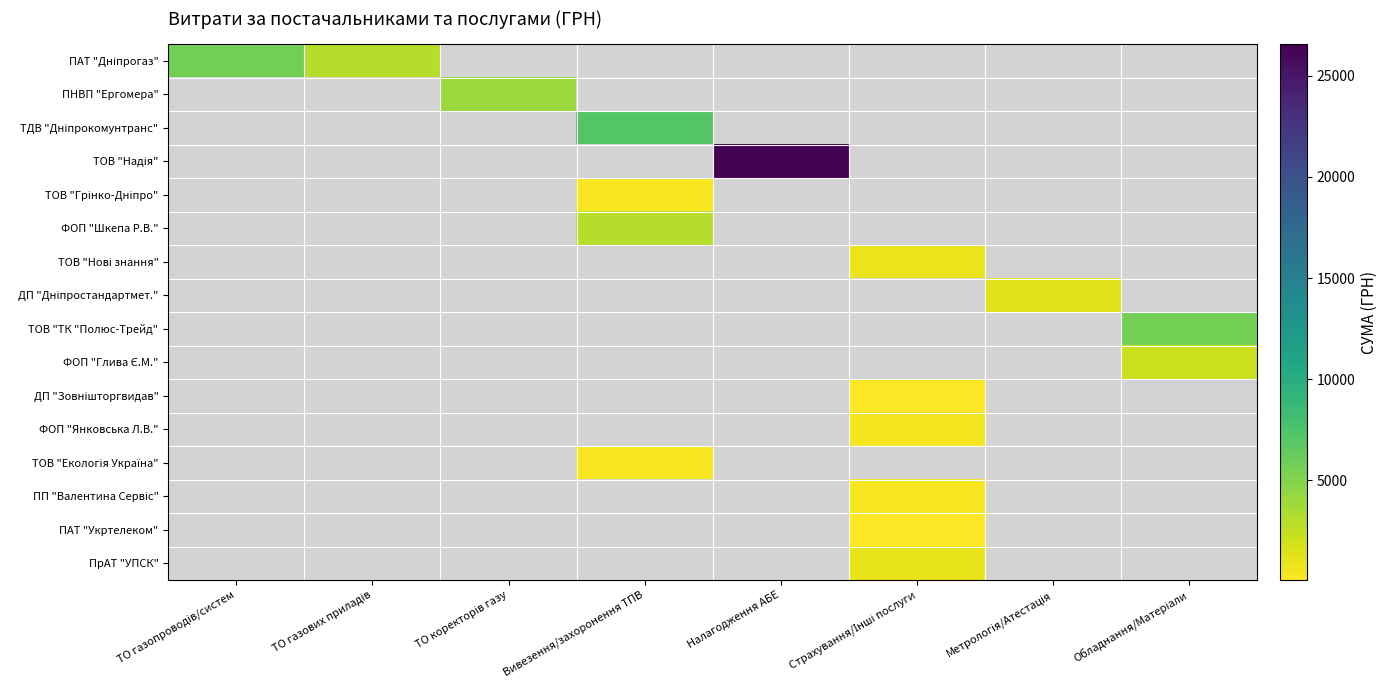

Which has a higher value, ТО газопроводів/систем or ТО газових приладів?

ТО газопроводів/систем